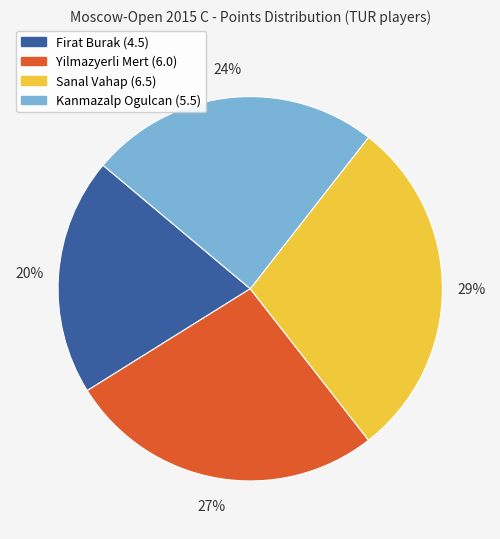

Is Sanal Vahap (6.5) the majority of the pie?

No